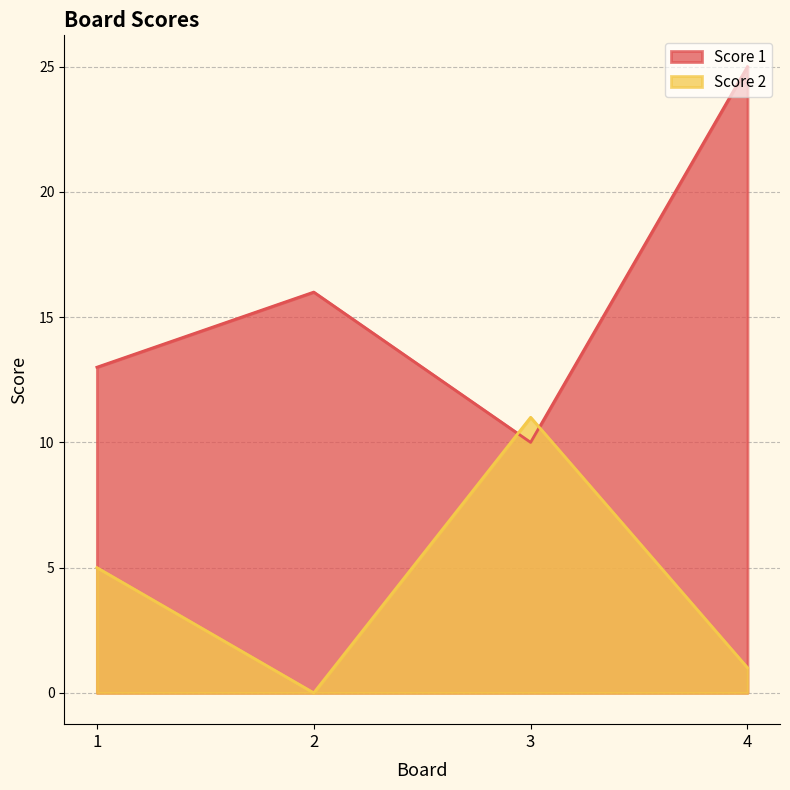

Rank the categories by Score 1 value from lowest to highest.

3, 1, 2, 4